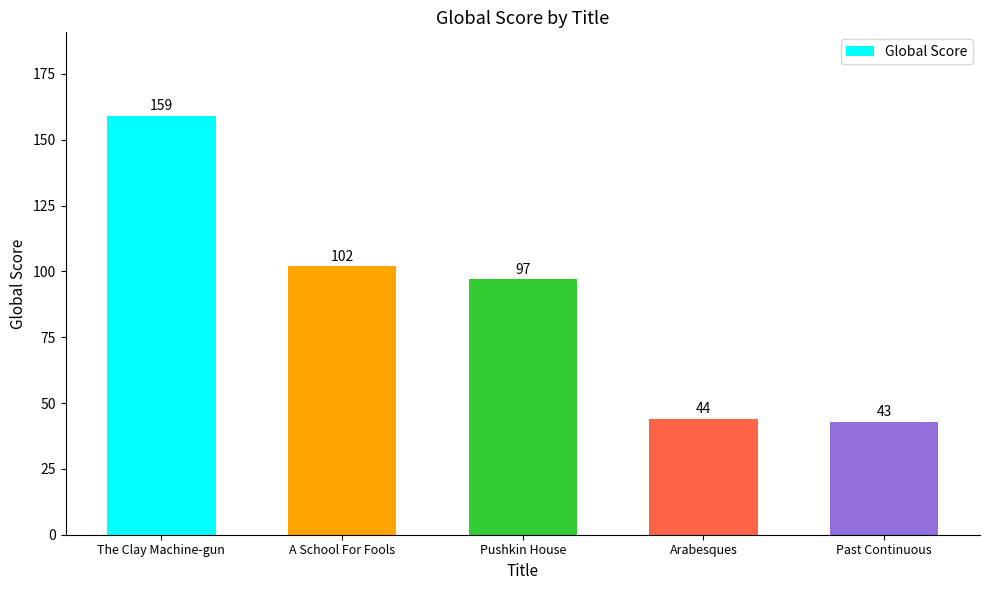

What is the ratio of the value at Pushkin House to the value at Arabesques?

2.2